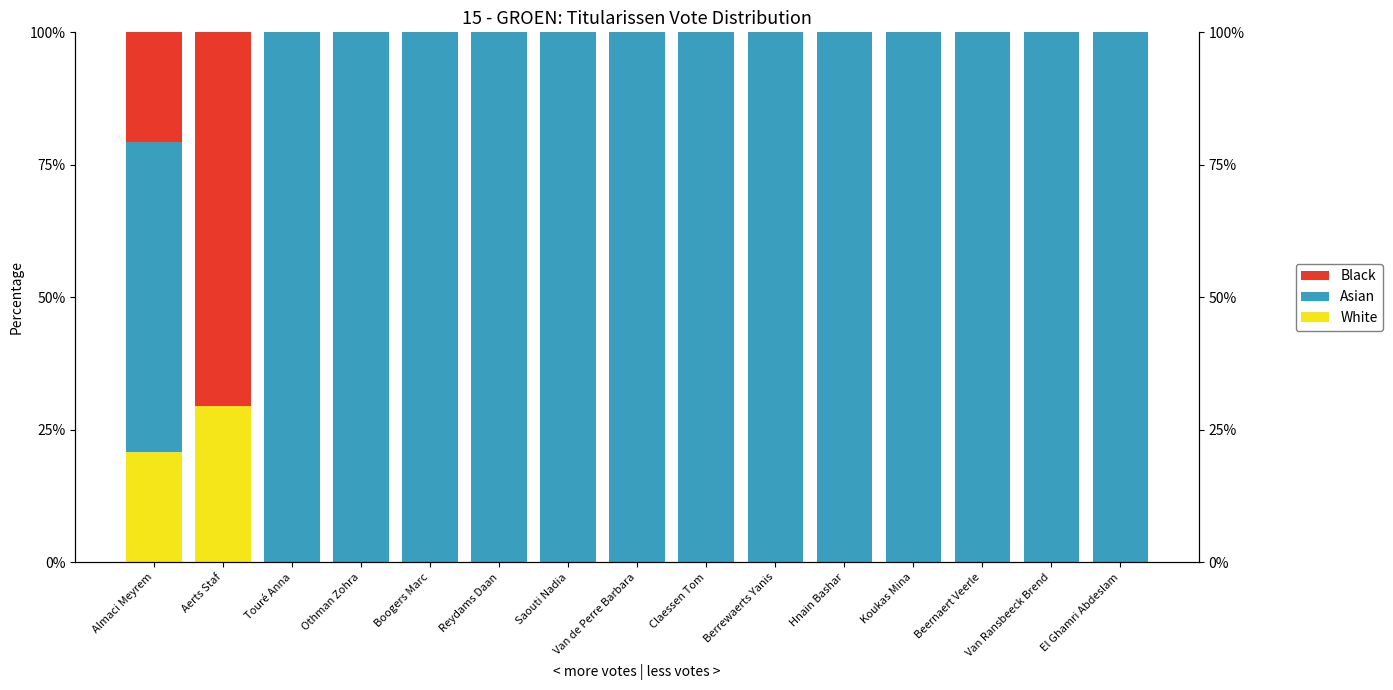

Is it true that Black equals 0.0 at Hnain Bashar?

True